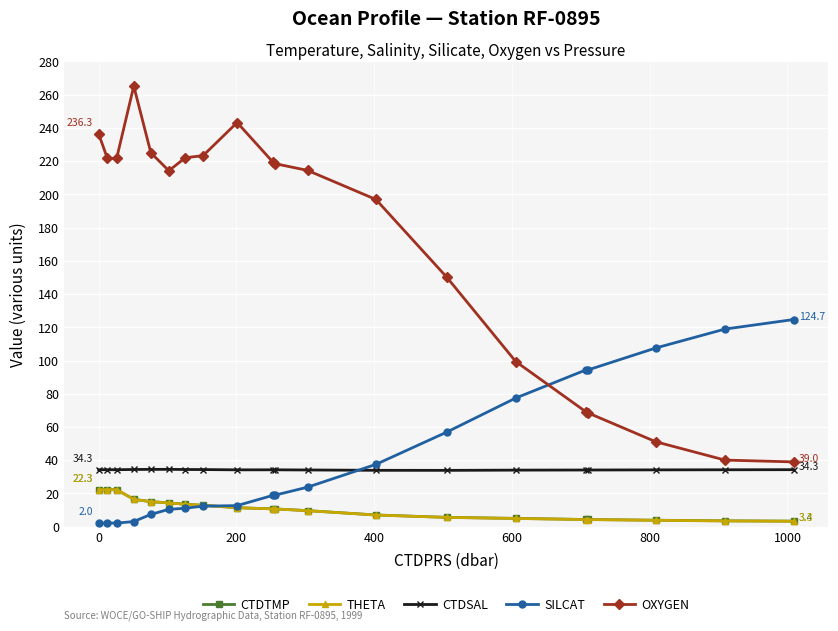

Which series has the largest total across all categories?

OXYGEN